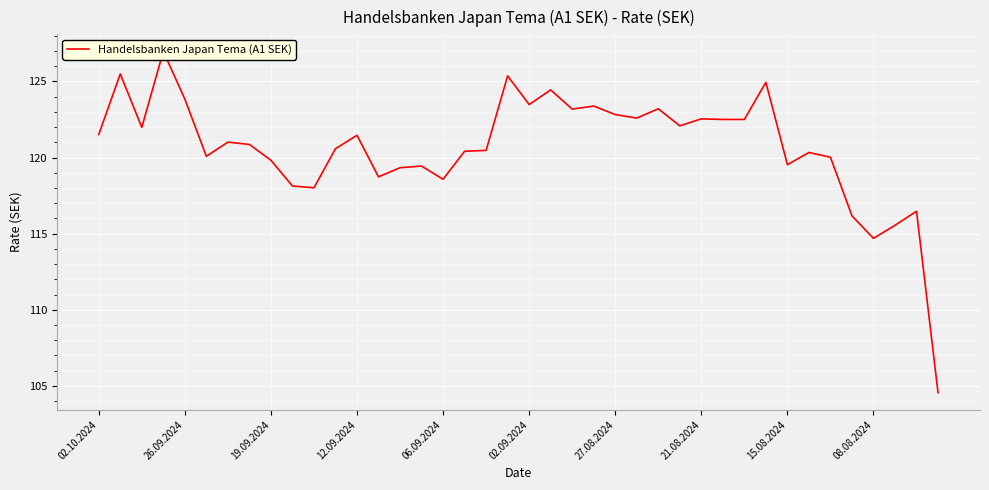

True or false: the data has more than 2 interior local peaks.

True